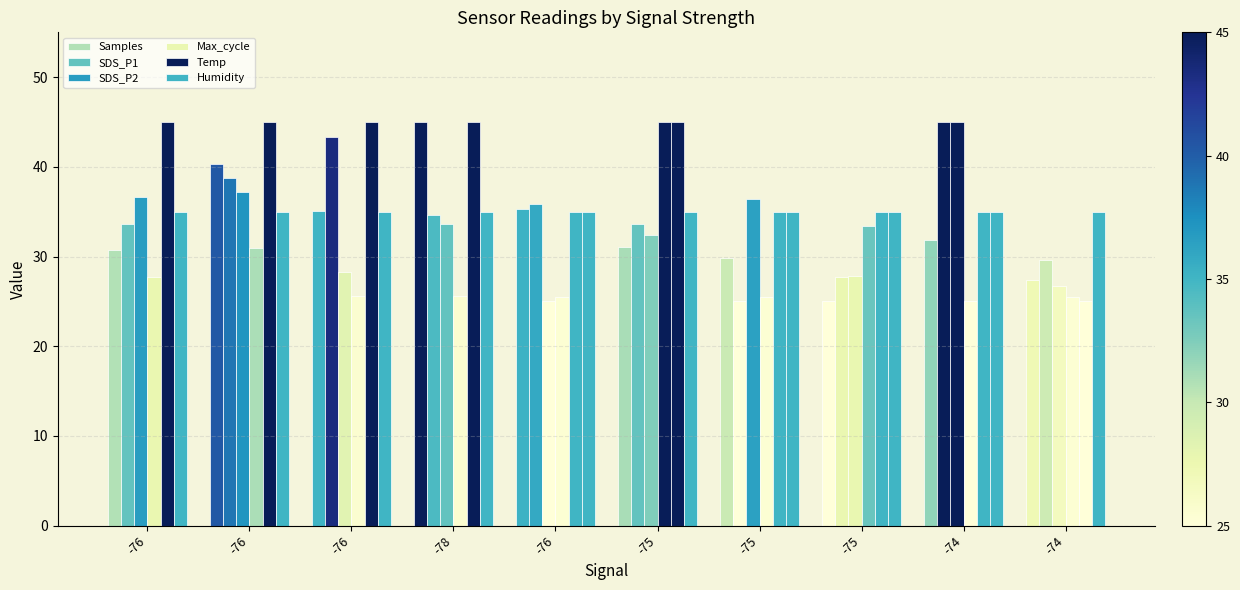

What is the difference between the Samples values at -75 and -74?

2.3